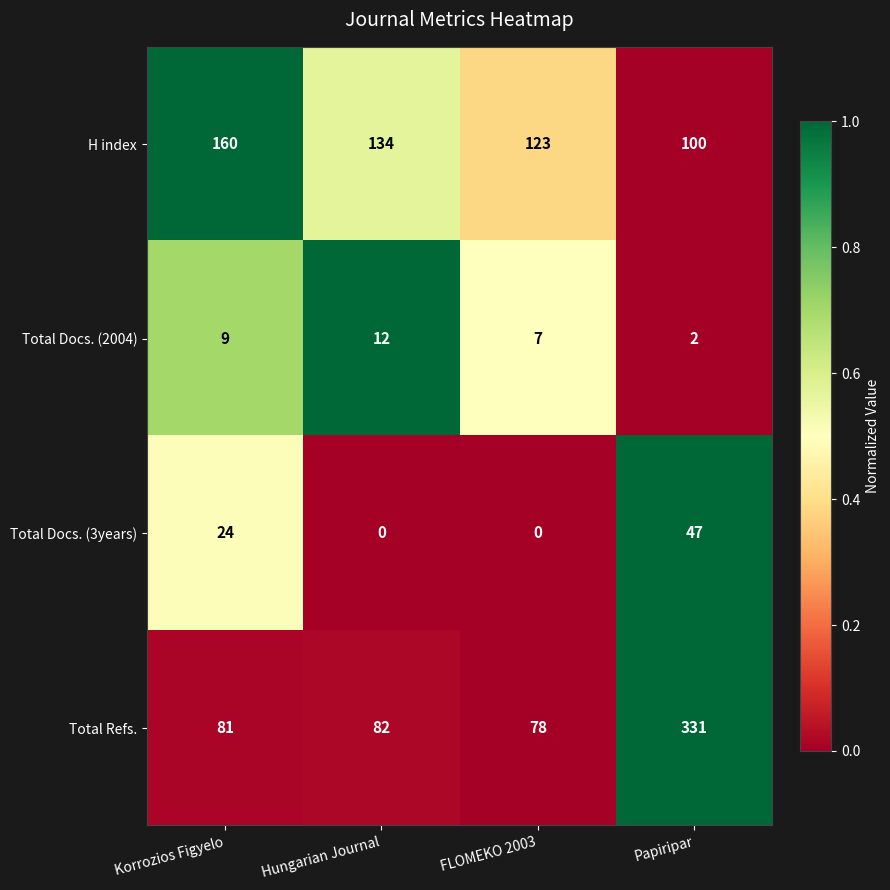

At how many categories does at least one series exceed 0?

4